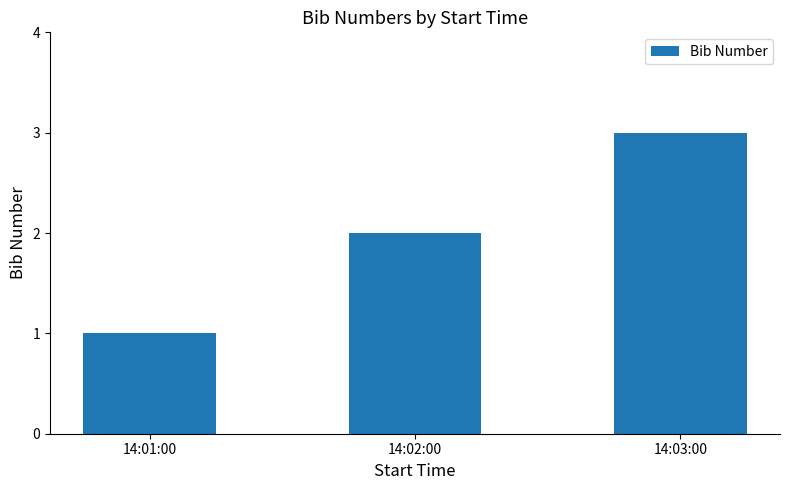

Count the number of categories in the chart.

3